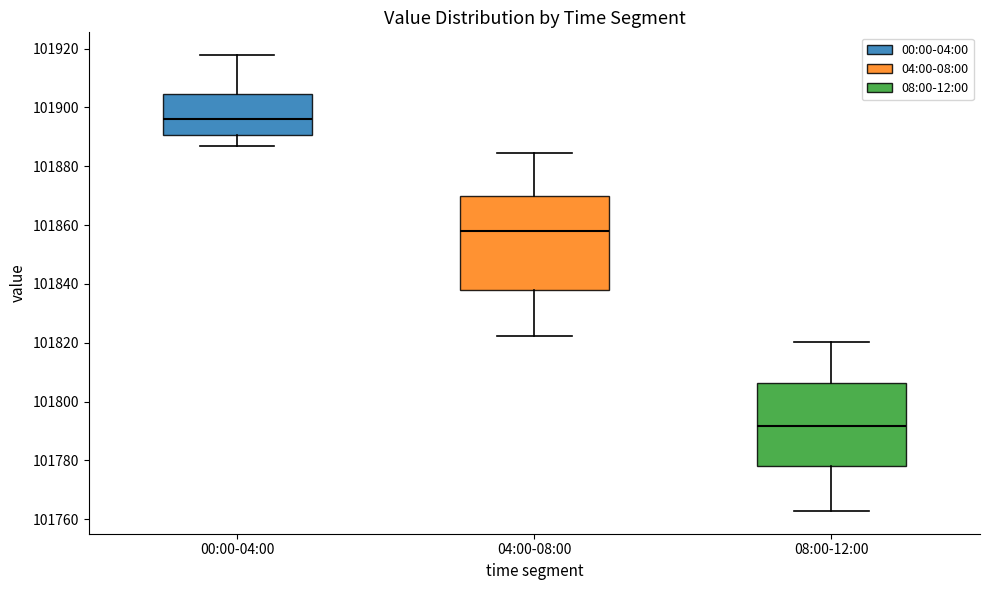

Where does the lower whisker of the box for 00:00-04:00 end on the y-axis? The values are not printed on the chart, so give them approximately, as read against the axis.

101886